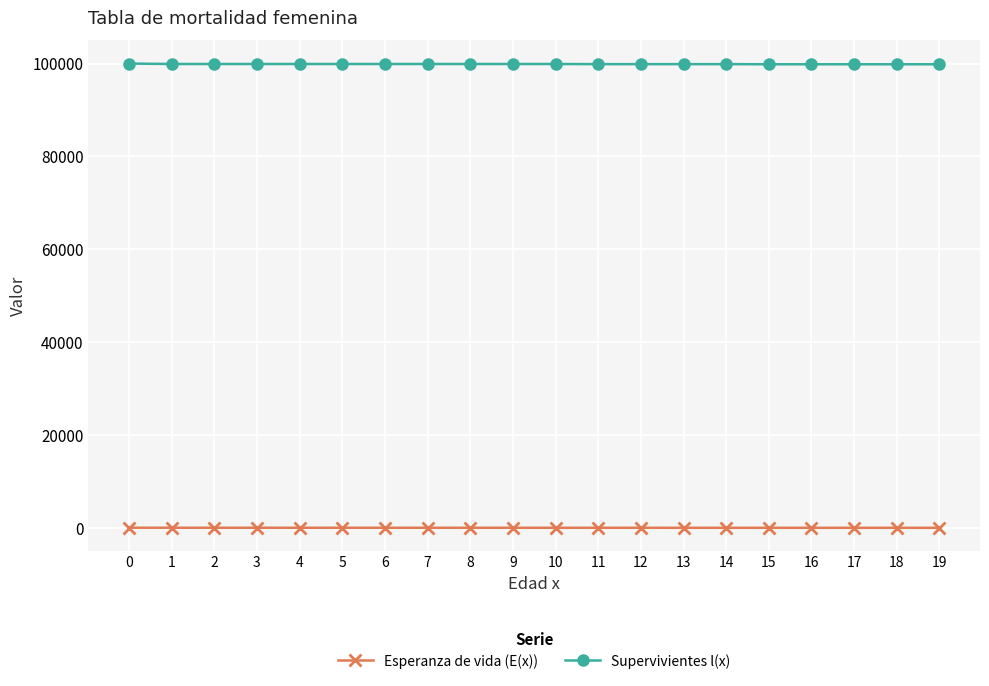

Count the number of categories in the chart.

20